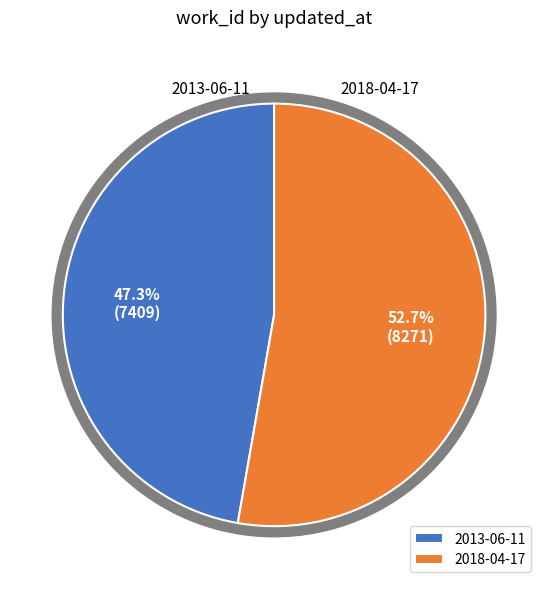

What portion of the pie excludes 2018-04-17?

47.3%